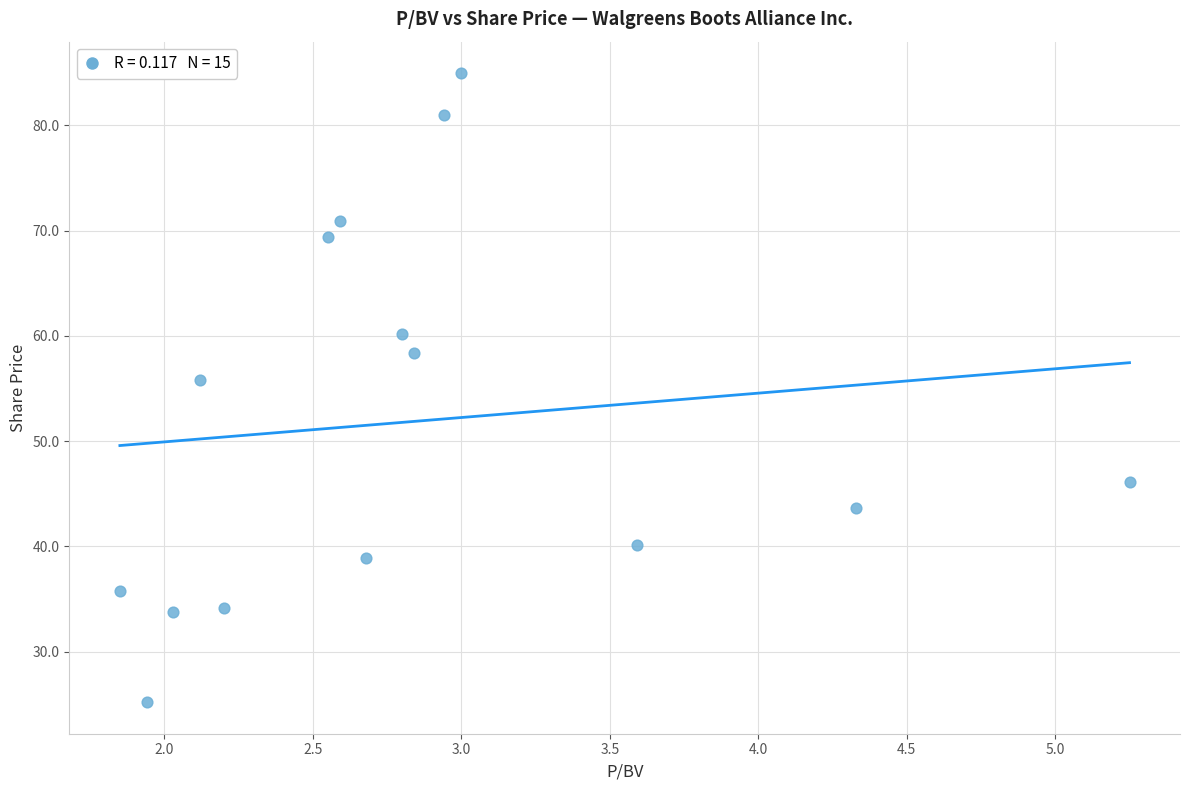

What is the range of X values (max minus min)?

3.4